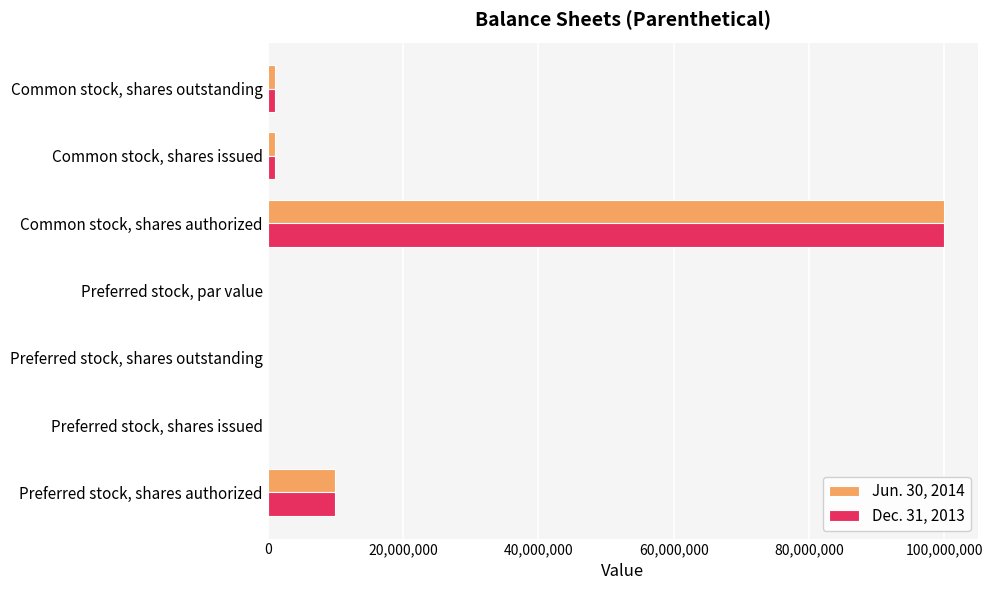

What are all the series names shown in the legend?

Jun. 30, 2014, Dec. 31, 2013